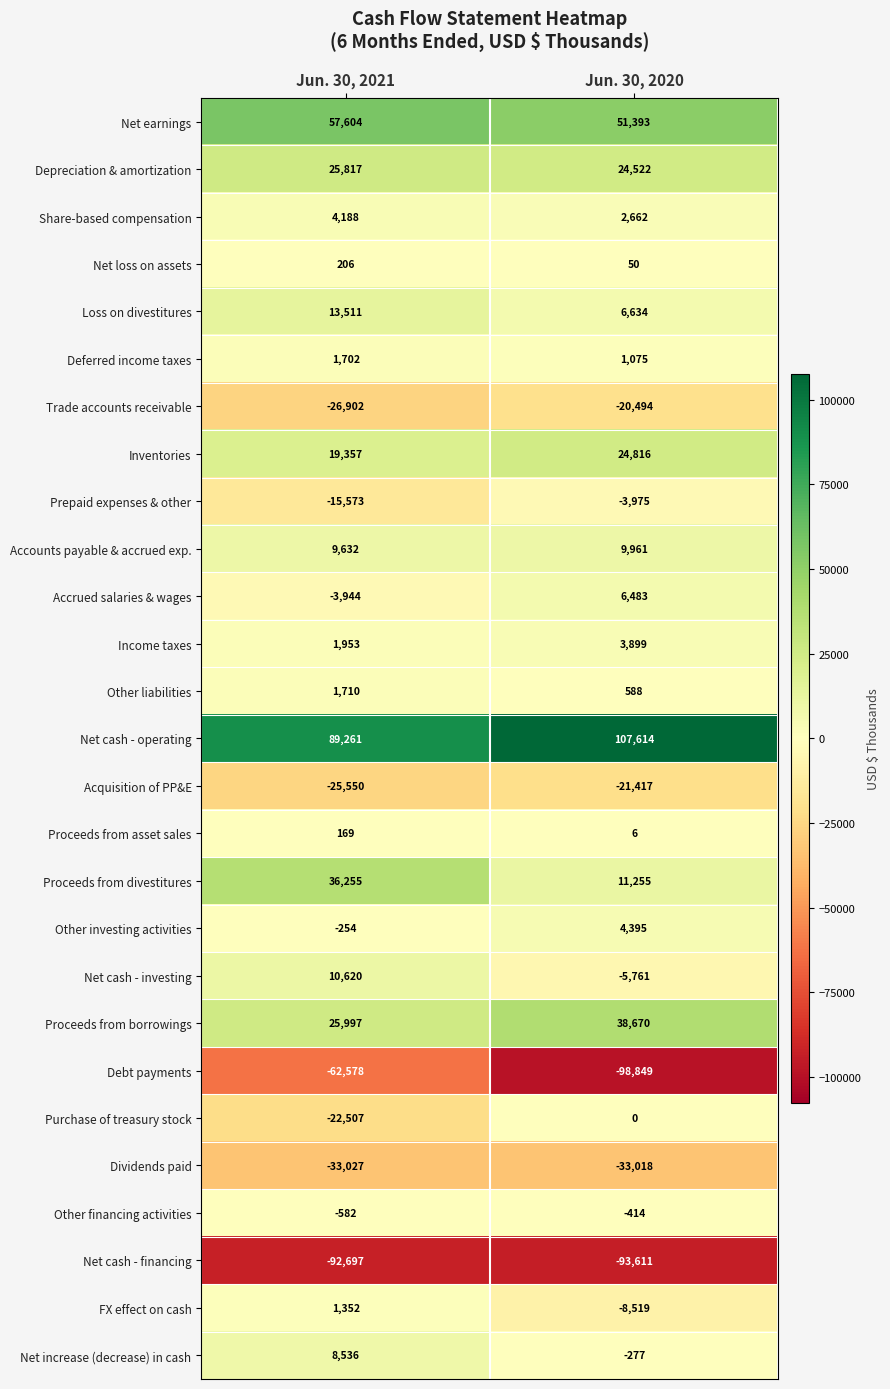

What is the total value across all series at Jun. 30, 2021?

24256